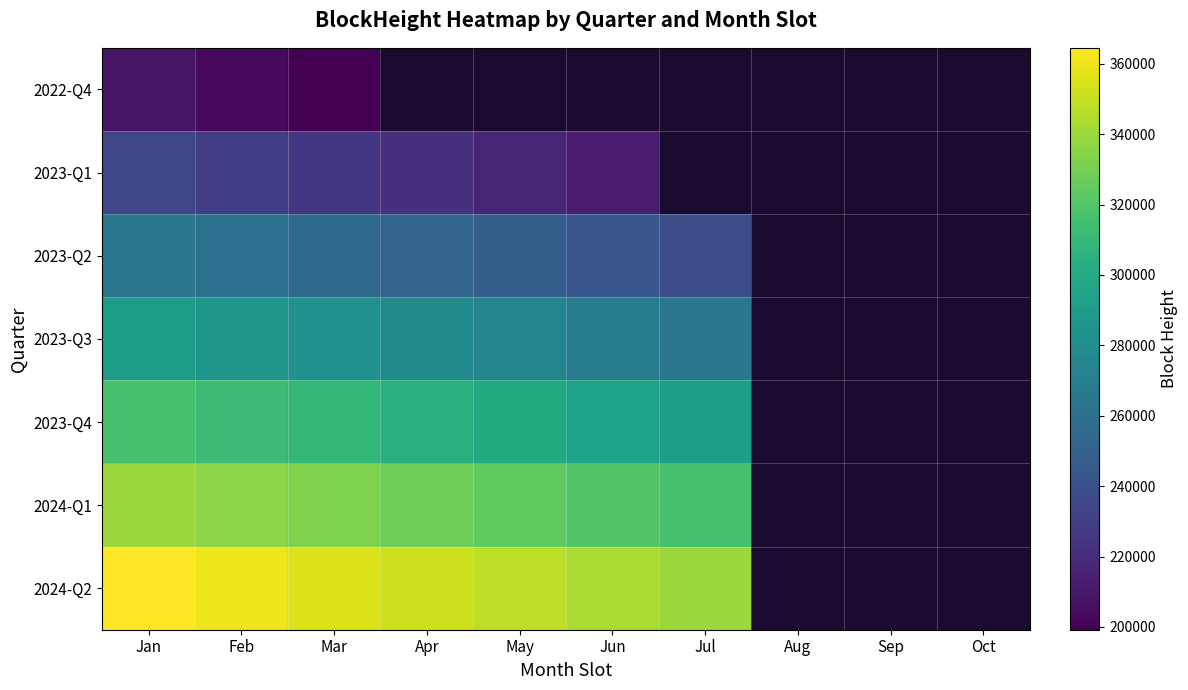

At how many categories does at least one series exceed 271415?

7